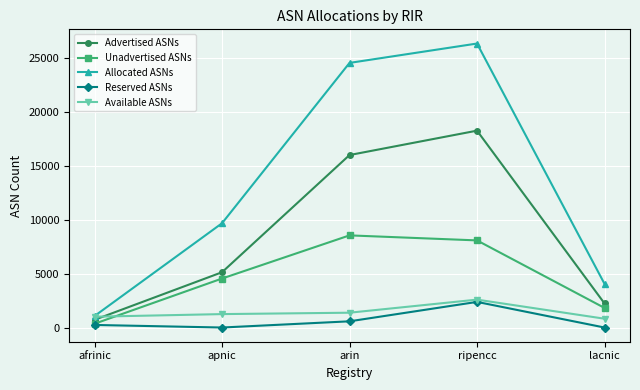

What position from the left is afrinic?

1